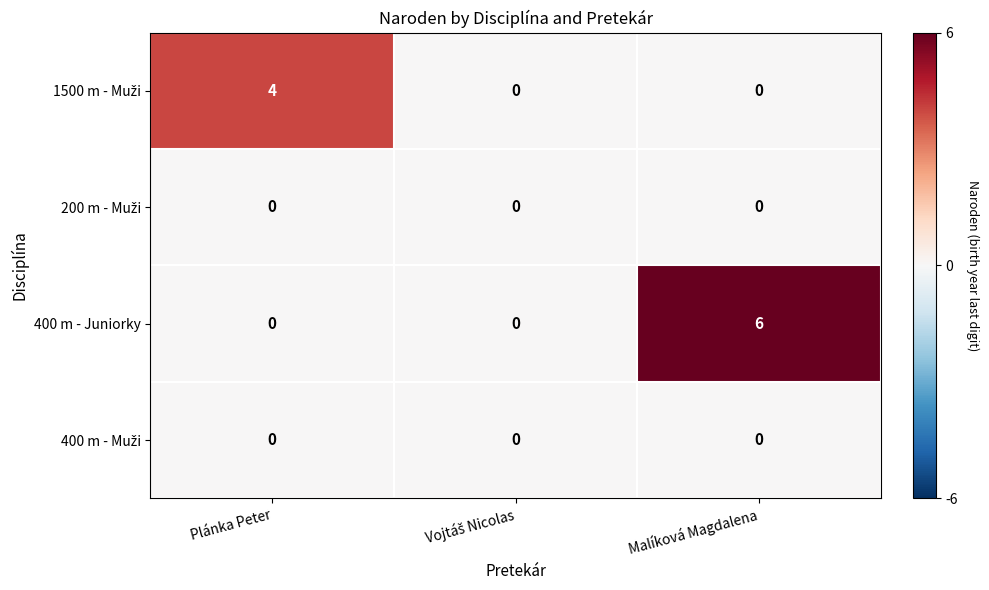

How many categories are shown in the chart?

3